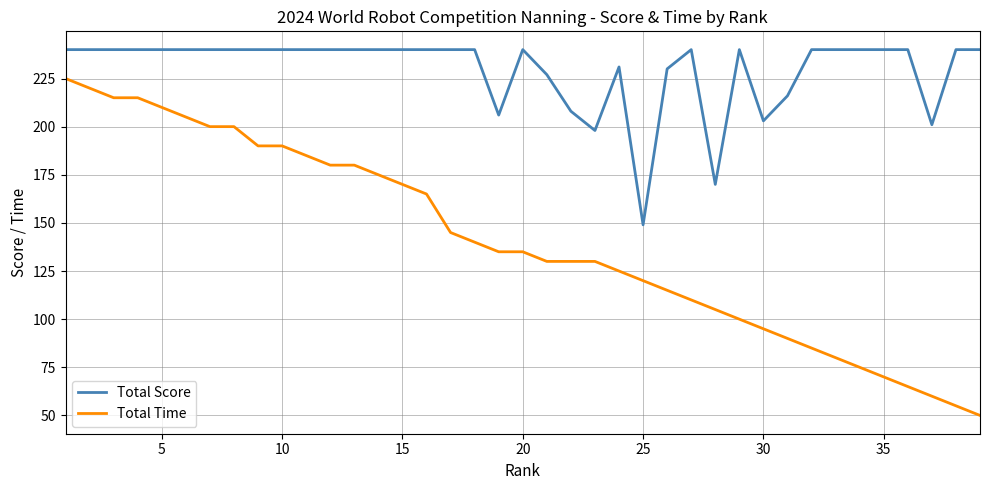

What is the maximum value for Total Time?

225